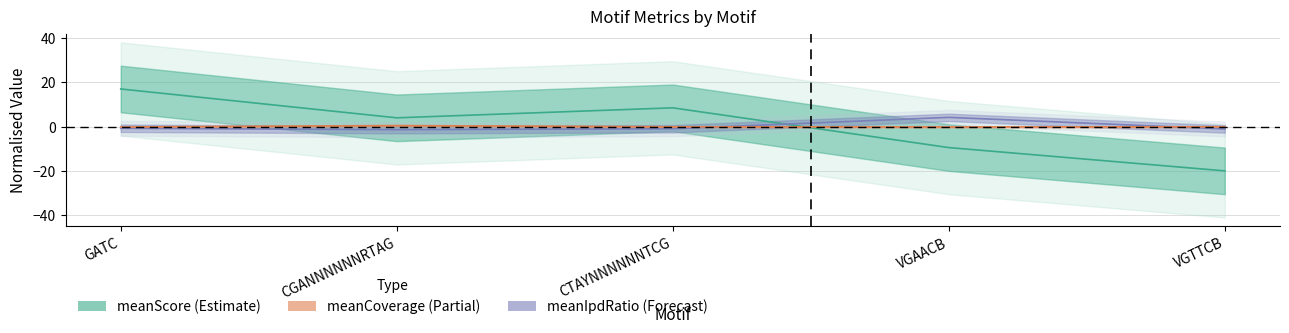

Where is the first local minimum for meanCoverage?

VGAACB